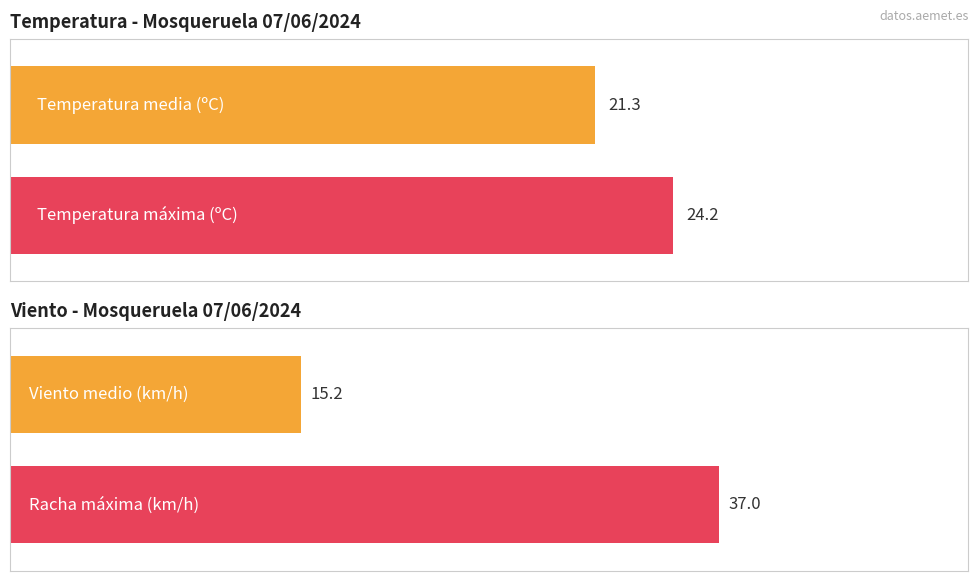

Is it true that Humedad (%) equals 23.6 at 10:00?

False